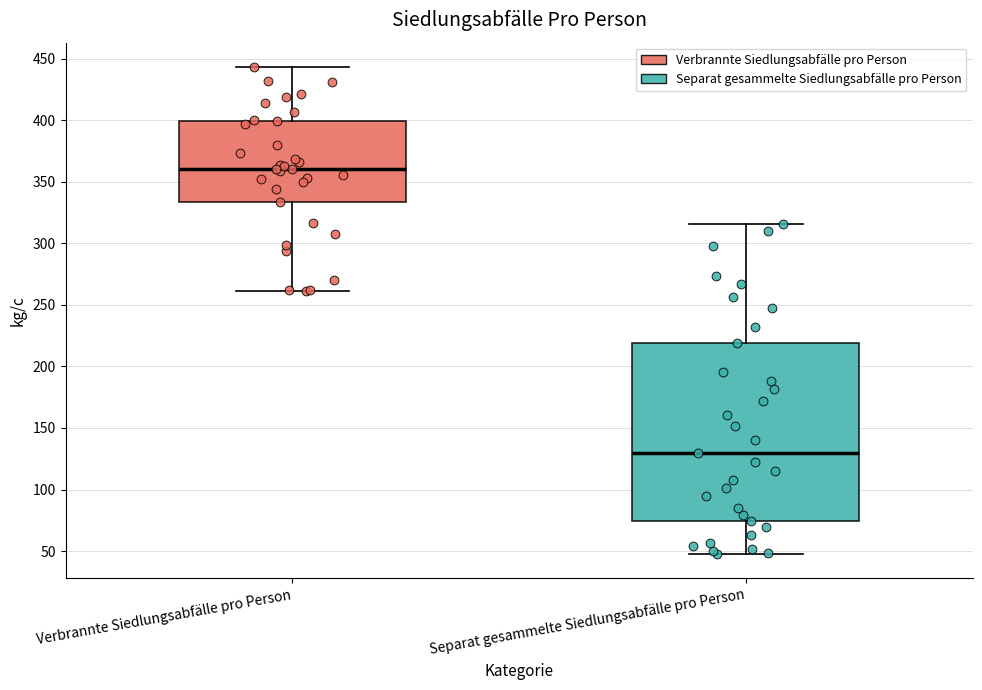

Reading left to right, transcribe this box plot: for each box, give where its median line is, the range the box spans, and where its two whiskers end, as read against the y-axis. The values are not printed on the chart, so give them approximately, as read against the axis.

Verbrannte Siedlungsabfälle pro Person: median 360, box 335 to 400, whiskers 260 to 445
Separat gesammelte Siedlungsabfälle pro Person: median 130, box 75 to 220, whiskers 50 to 315